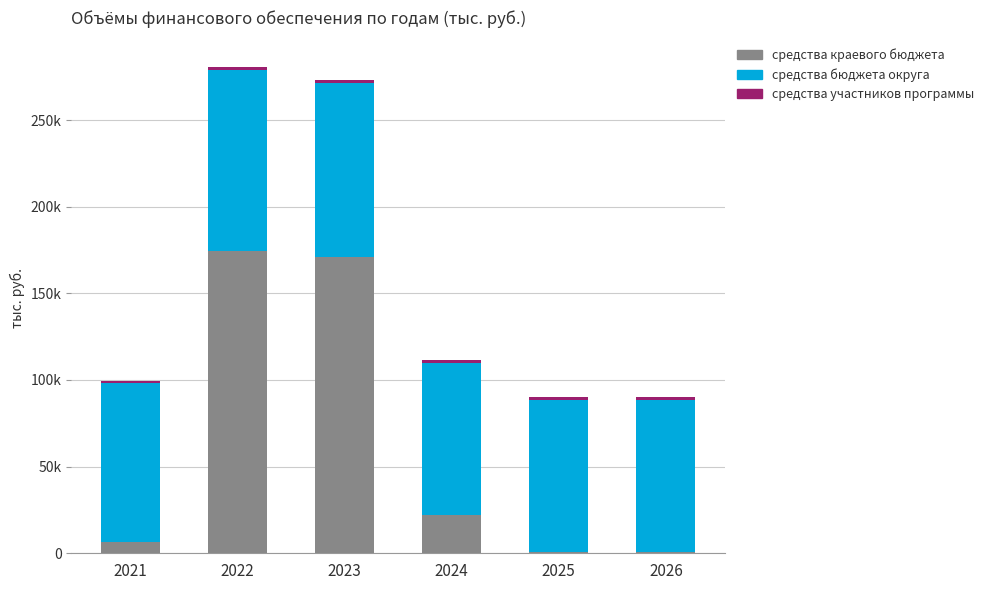

What is the difference between the second highest and minimum values in the средства бюджета округа series?

12914.9